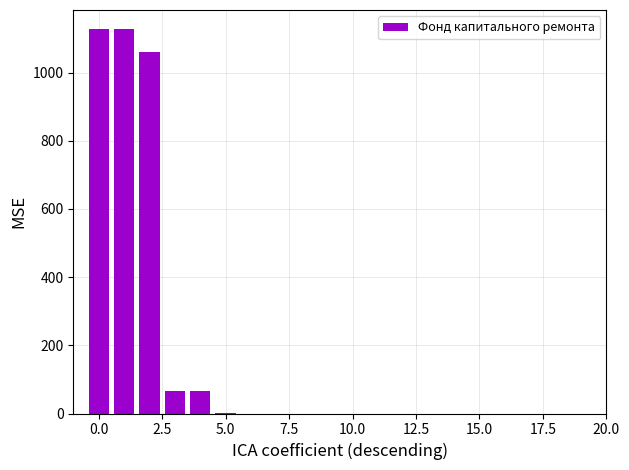

What is the maximum value shown in the chart?

1127.0